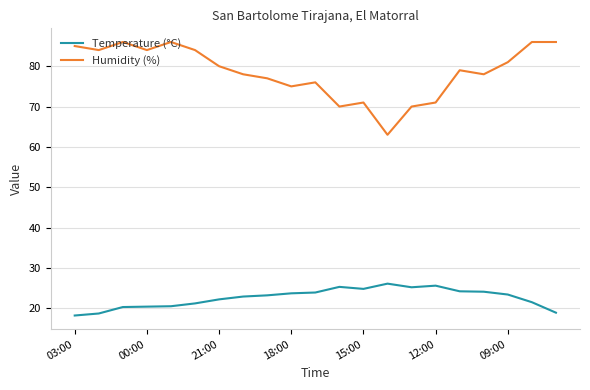

What are all the series names shown in the legend?

Temperature (°C), Humidity (%)